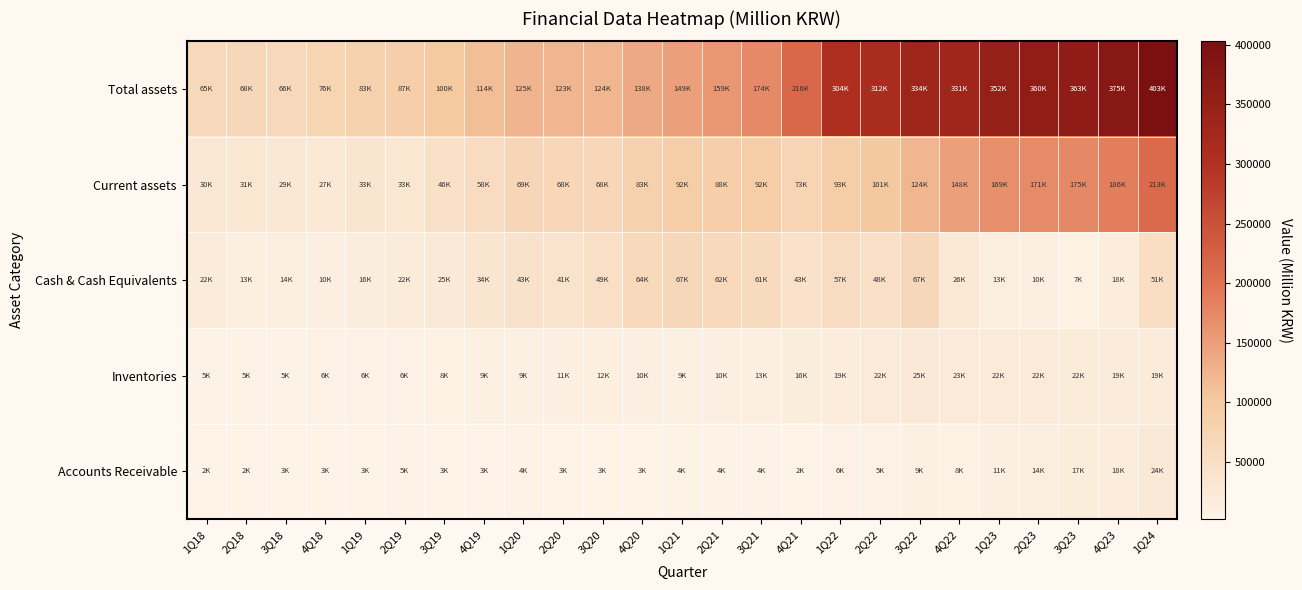

Which series has the widest spread of values?

Total assets